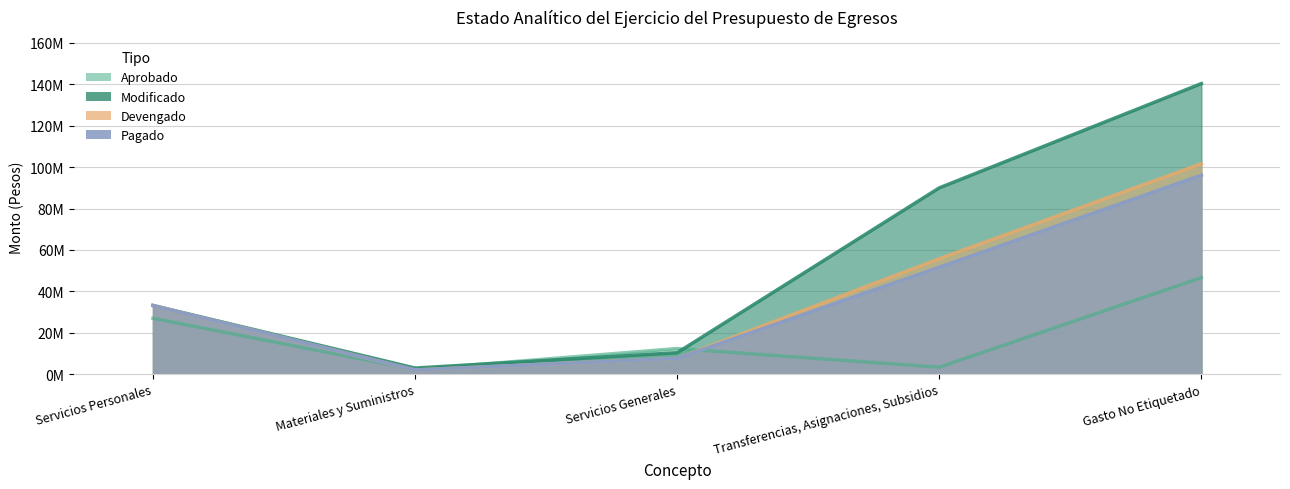

What is the sum of the Modificado values at Servicios Personales and Transferencias, Asignaciones, Subsidios?

123167524